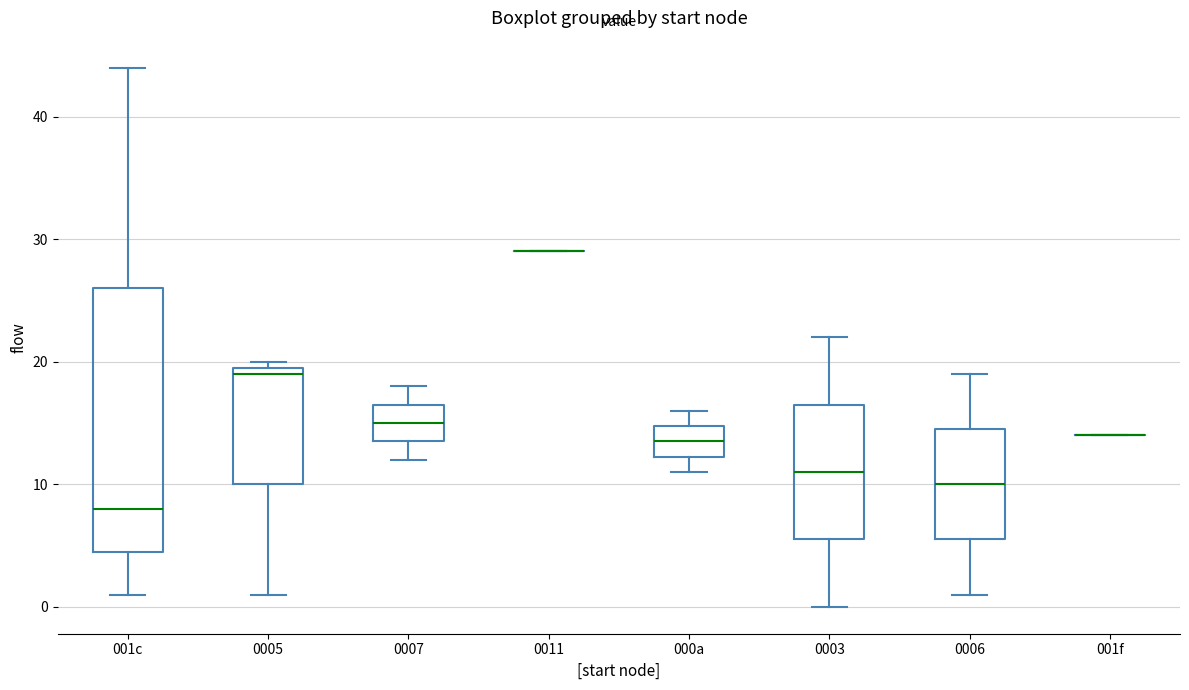

Where is the upper edge of the box for 001c on the y-axis? The values are not printed on the chart, so give them approximately, as read against the axis.

26